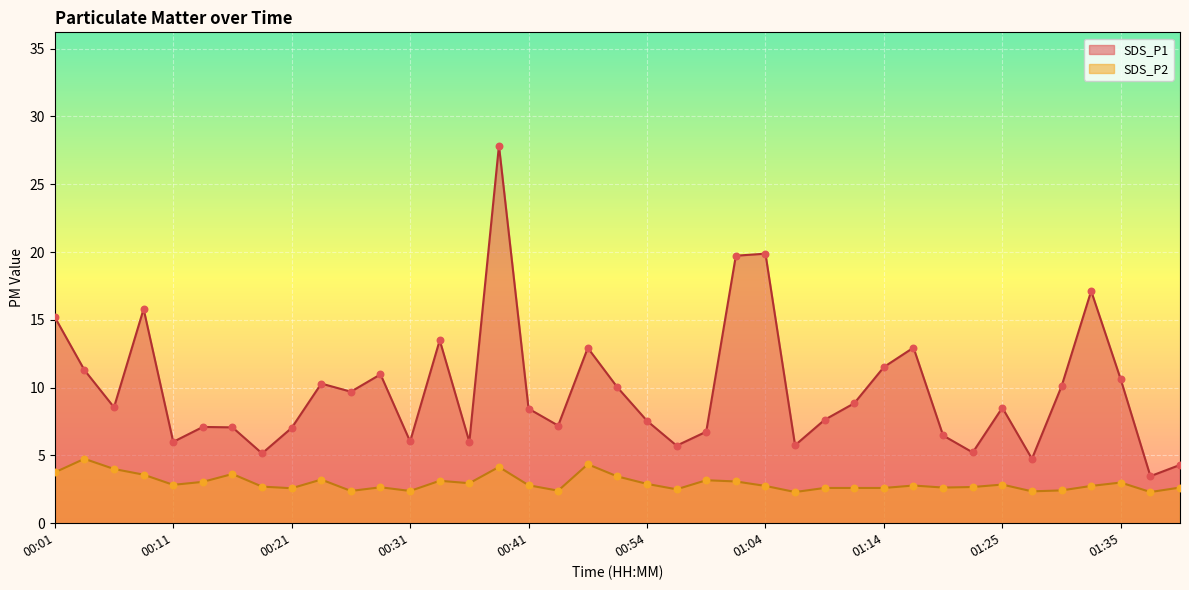

Which series has the largest total across all categories?

SDS_P1